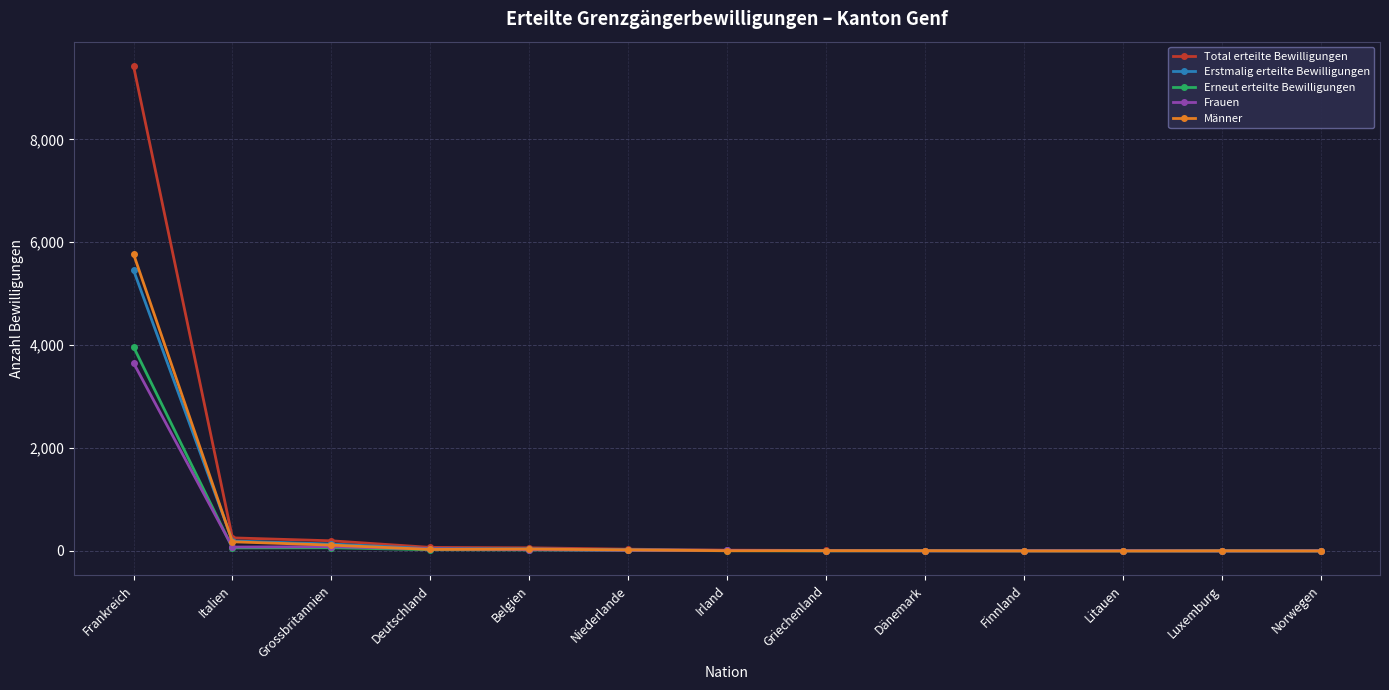

What are all the series names shown in the legend?

Total erteilte Bewilligungen, Erstmalig erteilte Bewilligungen, Erneut erteilte Bewilligungen, Frauen, Männer